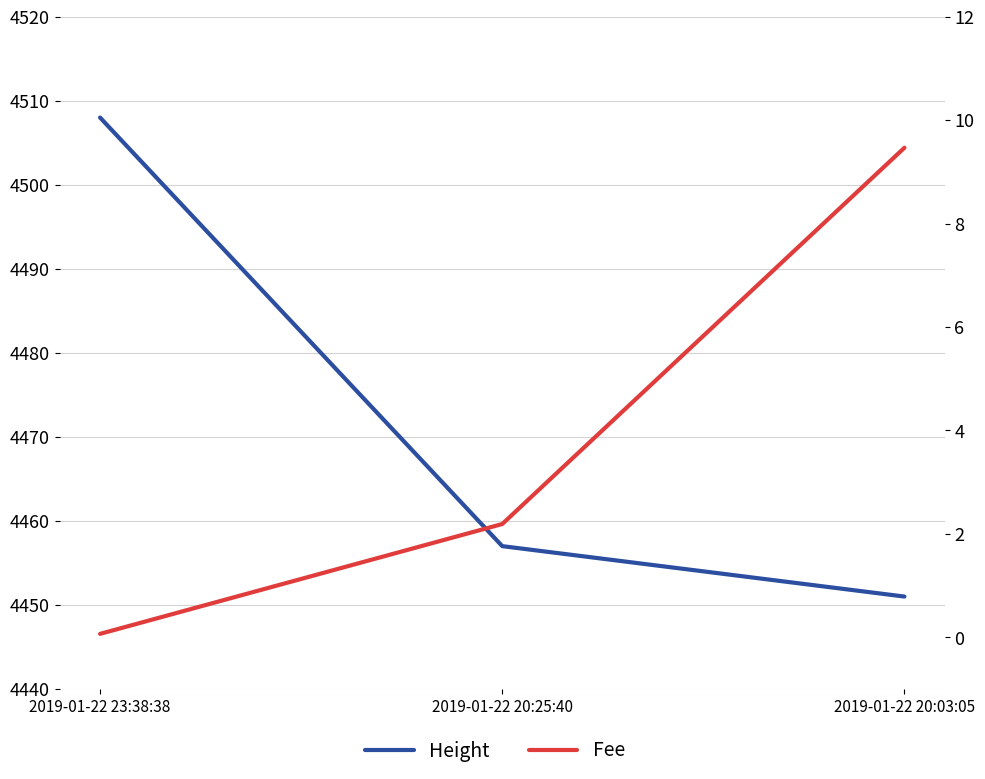

List the series in order of their overall mean, lowest first.

Fee, Height